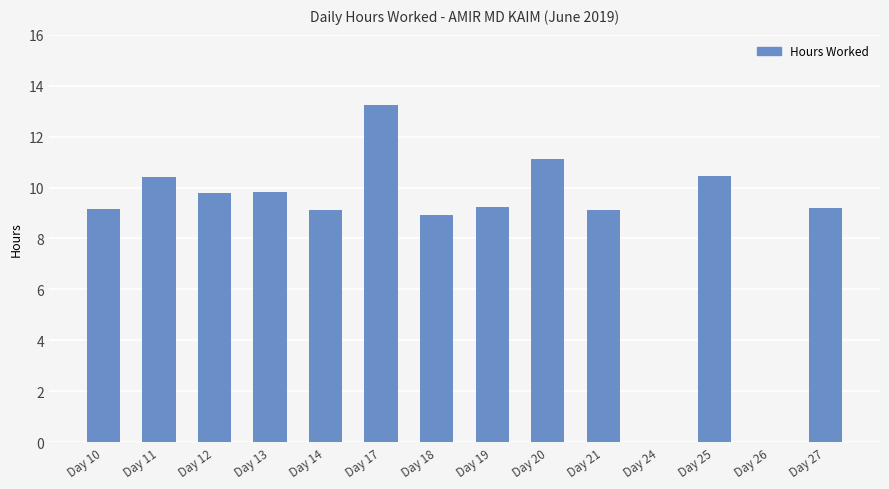

How many distinct data groups are displayed?

1